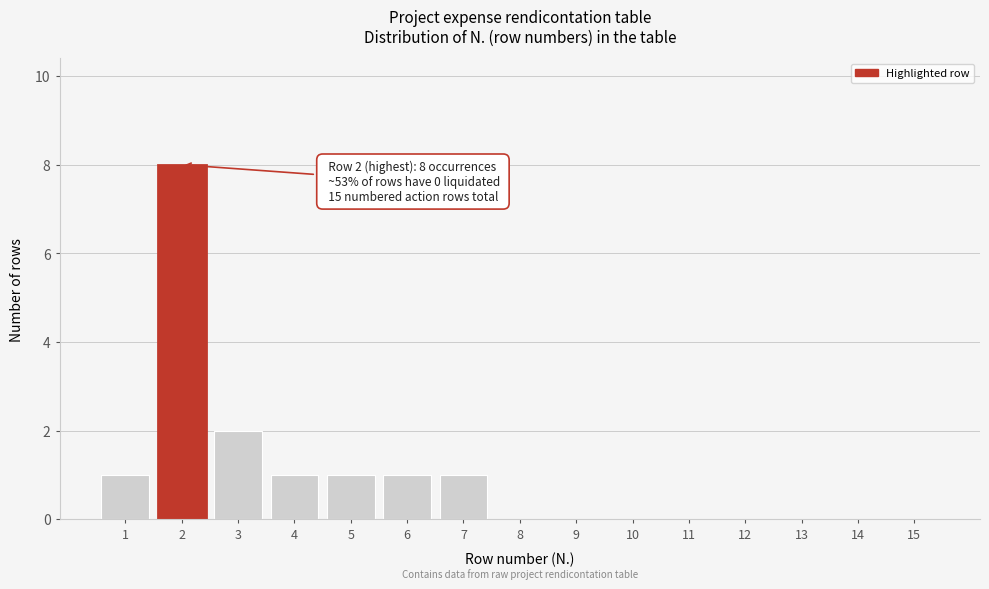

Reading left to right, list all the values displayed in this chart.

1=1	2=8	3=2	4=1	5=1	6=1	7=1	8=0	9=0	10=0	11=0	12=0	13=0	14=0	15=0